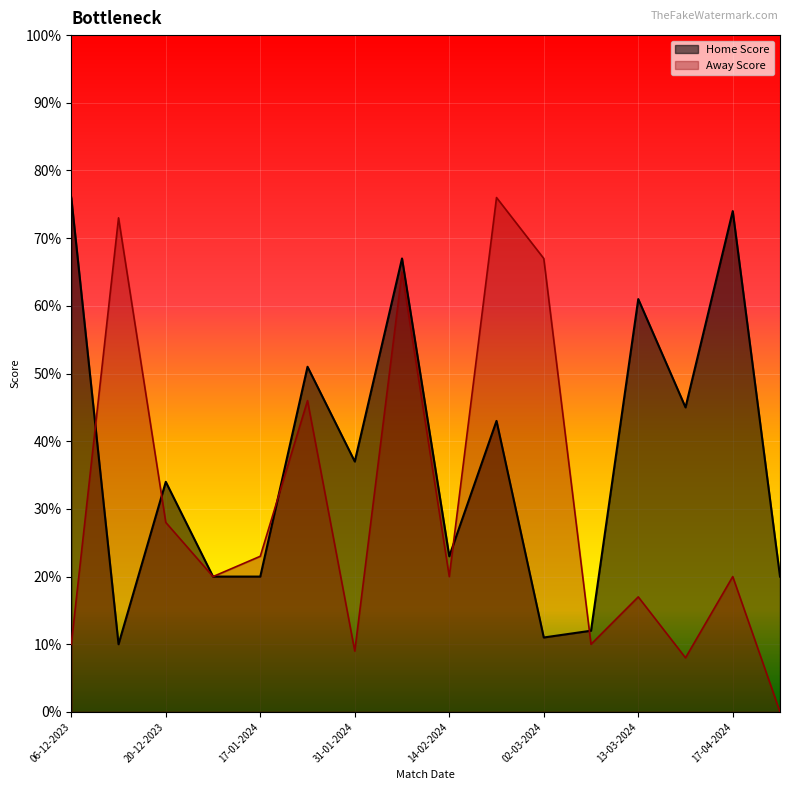

What is the value of the Away Score point at the 4th from the left?

20